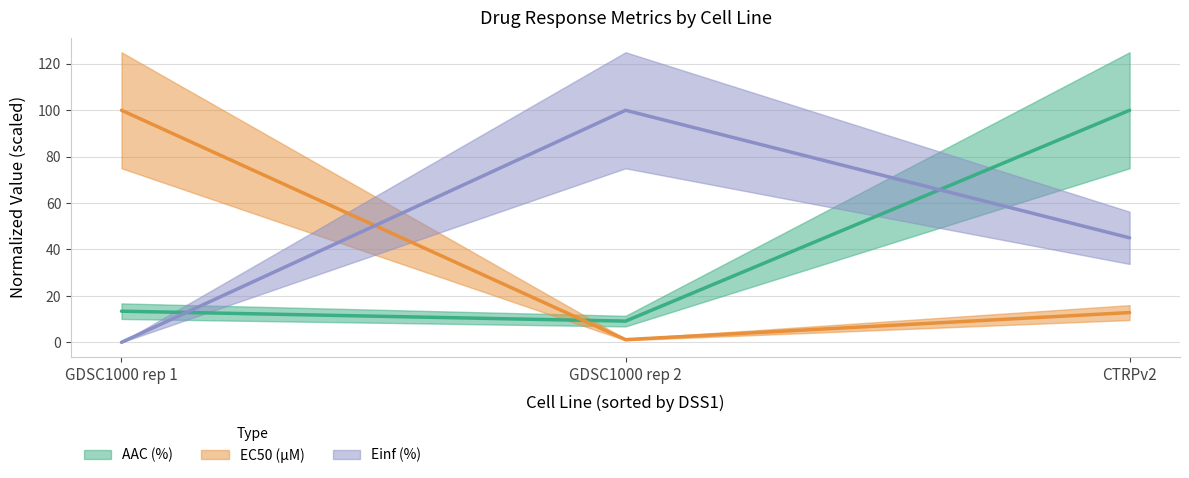

Where is AAC (%) nearest to the value 54?

GDSC1000 rep 1